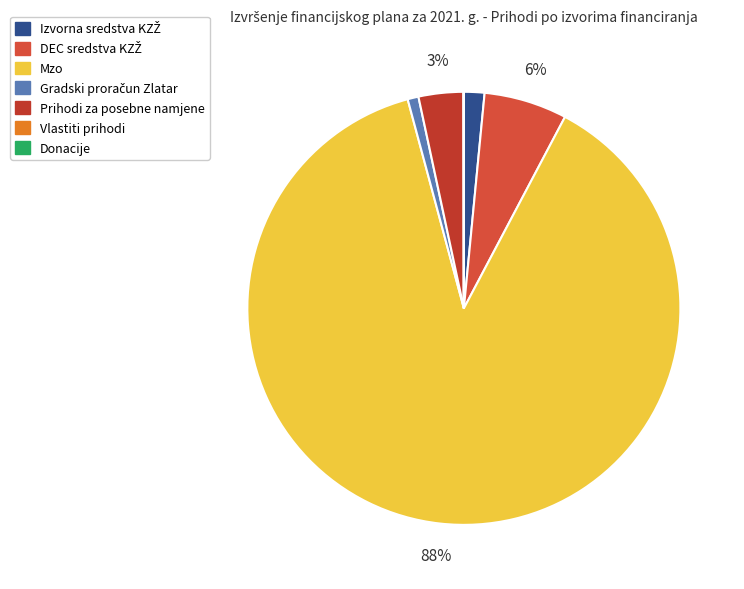

What is the largest slice in the pie chart?

Mzo